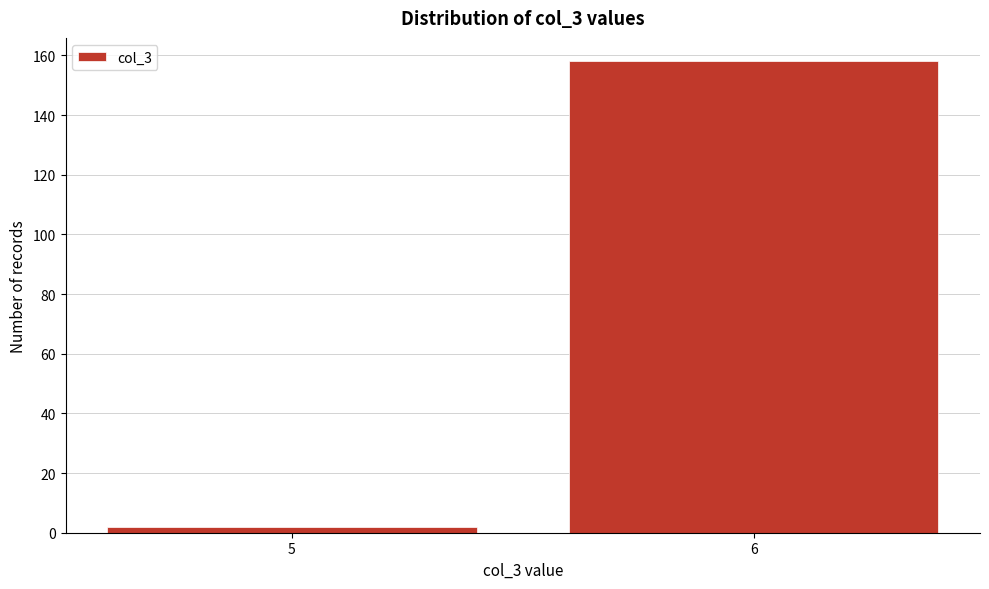

Reading left to right, extract all data points from this chart.

5=2	6=158